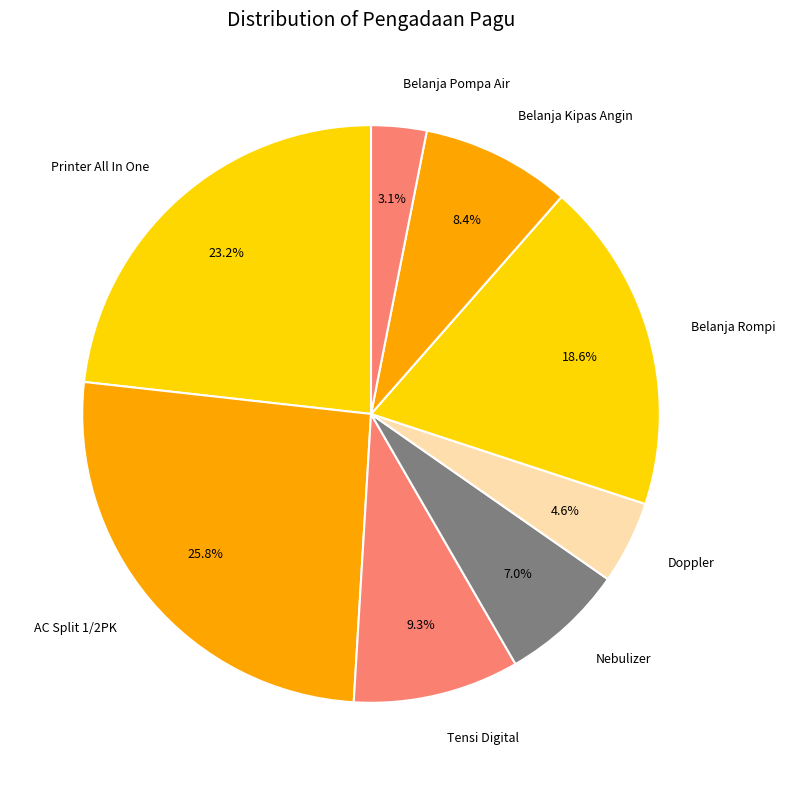

Which has a higher value, Tensi Digital or Belanja Rompi?

Belanja Rompi